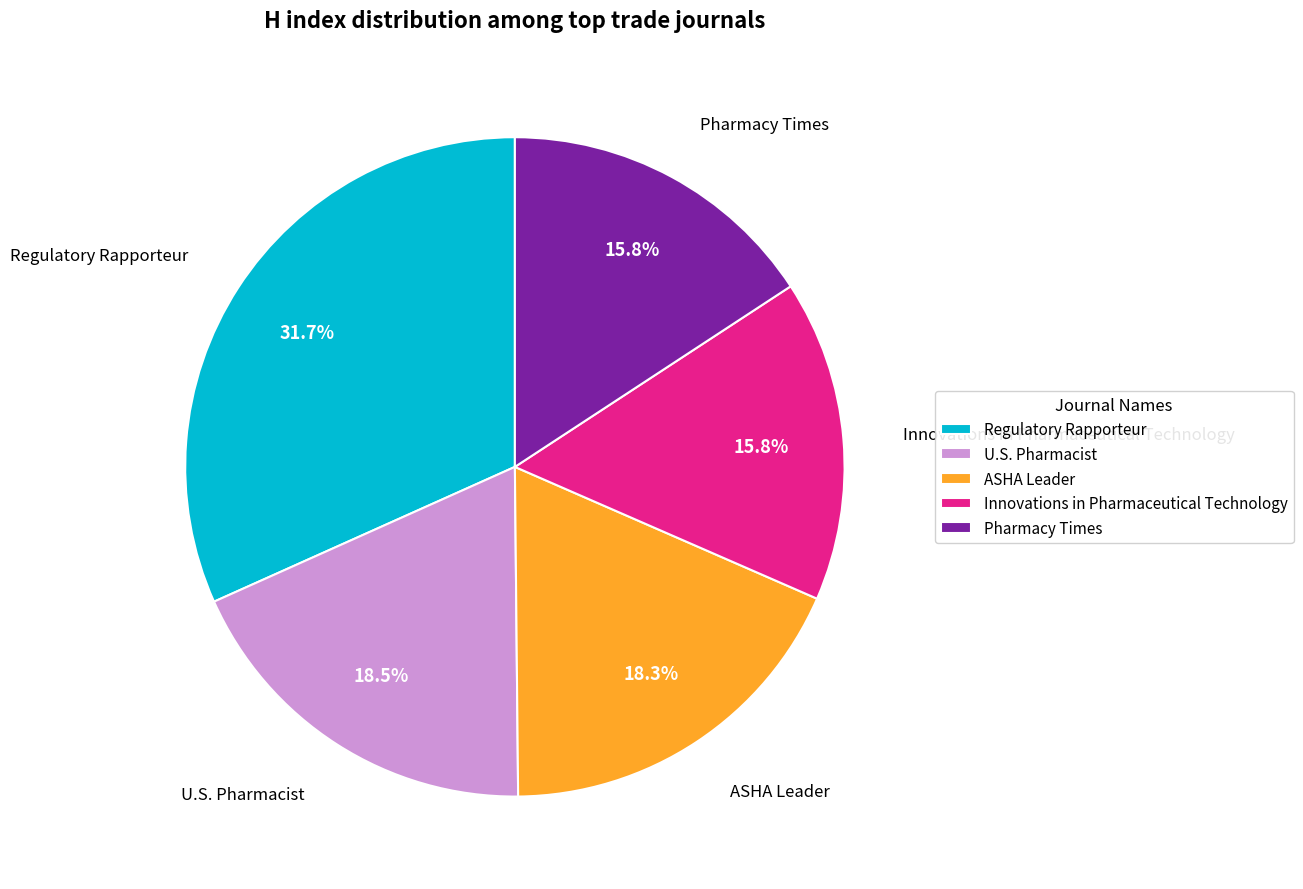

What percentage is the ASHA Leader slice, to the nearest percent?

18%